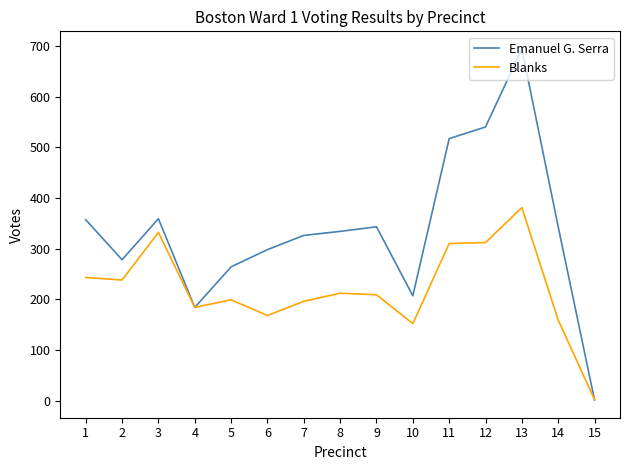

At which category does Emanuel G. Serra reach its first local valley?

2